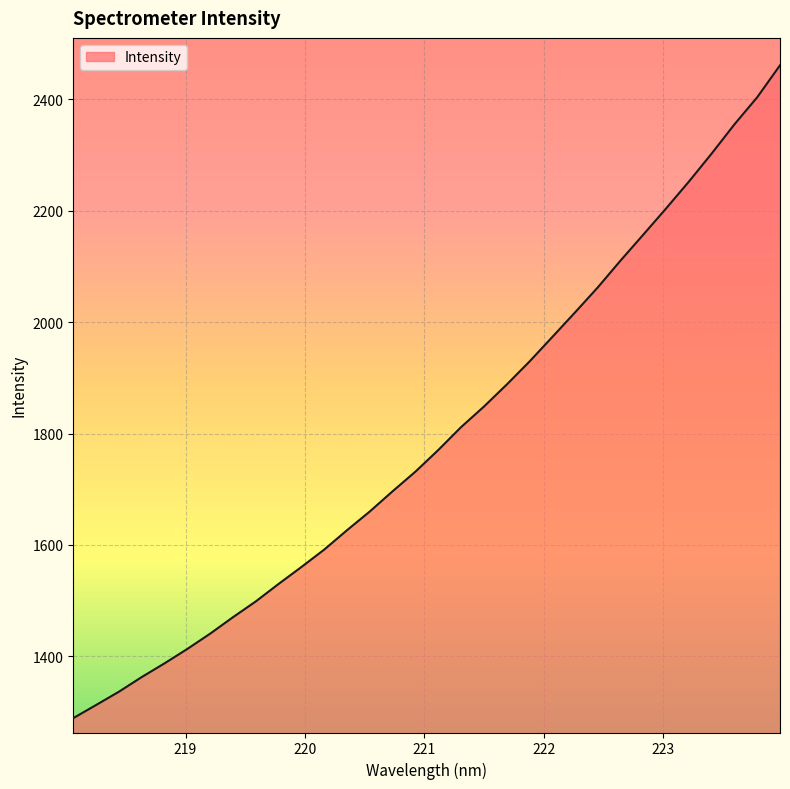

What is the greatest value displayed?

2460.9